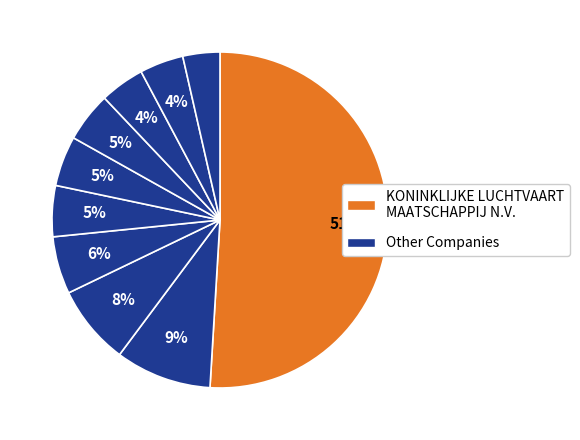

How many slices are in this pie chart?

10